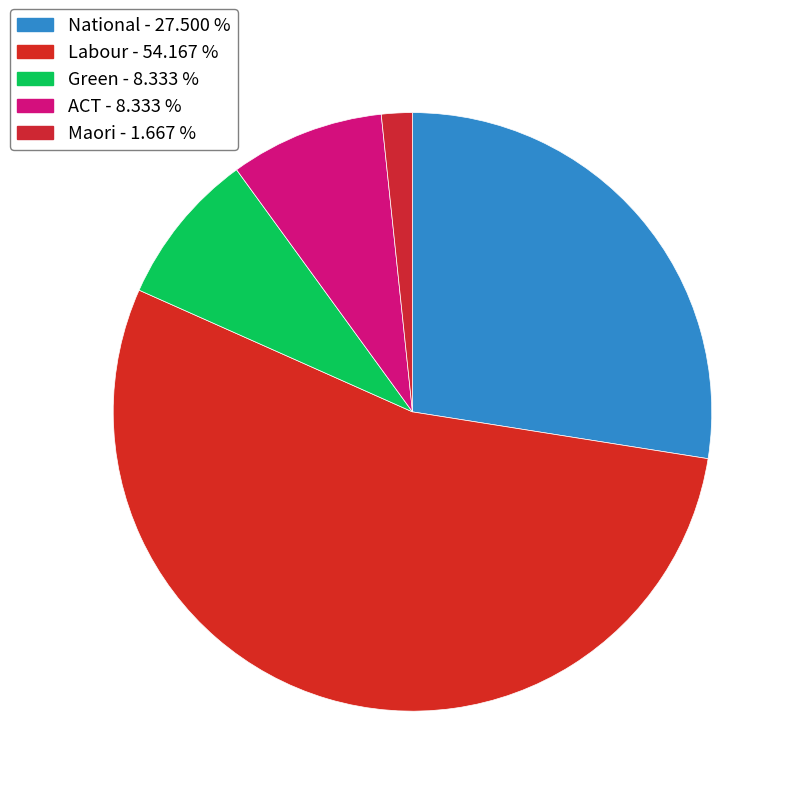

What is the largest slice in the pie chart?

Labour